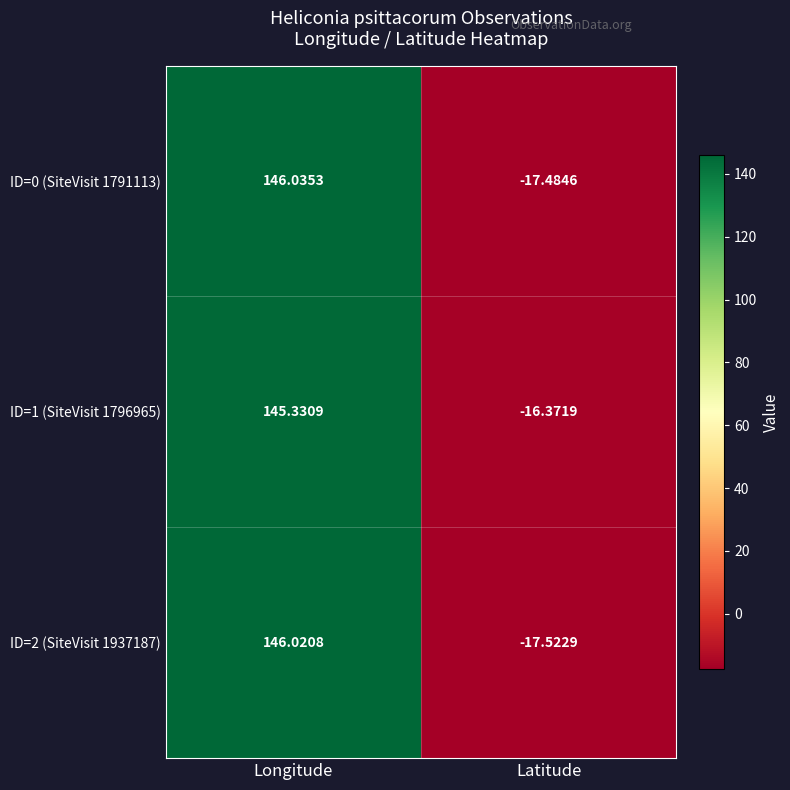

What is the difference between the highest and lowest values at Latitude?

1.2